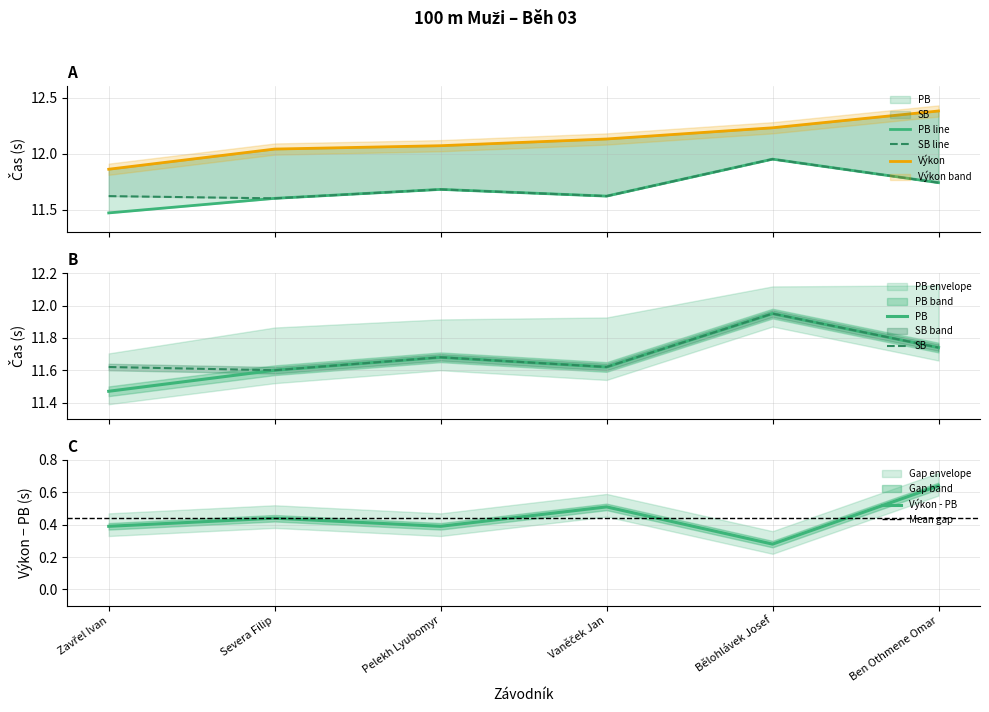

At which category is the sum across all series the highest?

Bělohlávek Josef